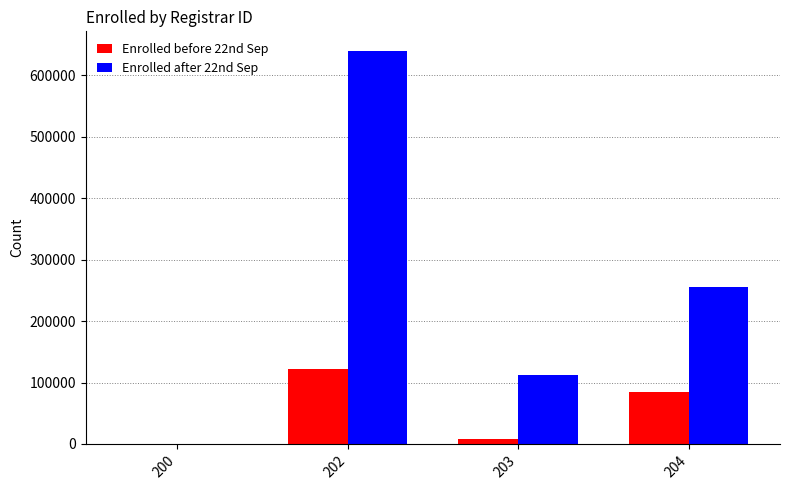

Which series has the largest total across all categories?

Enrolled after 22nd Sep